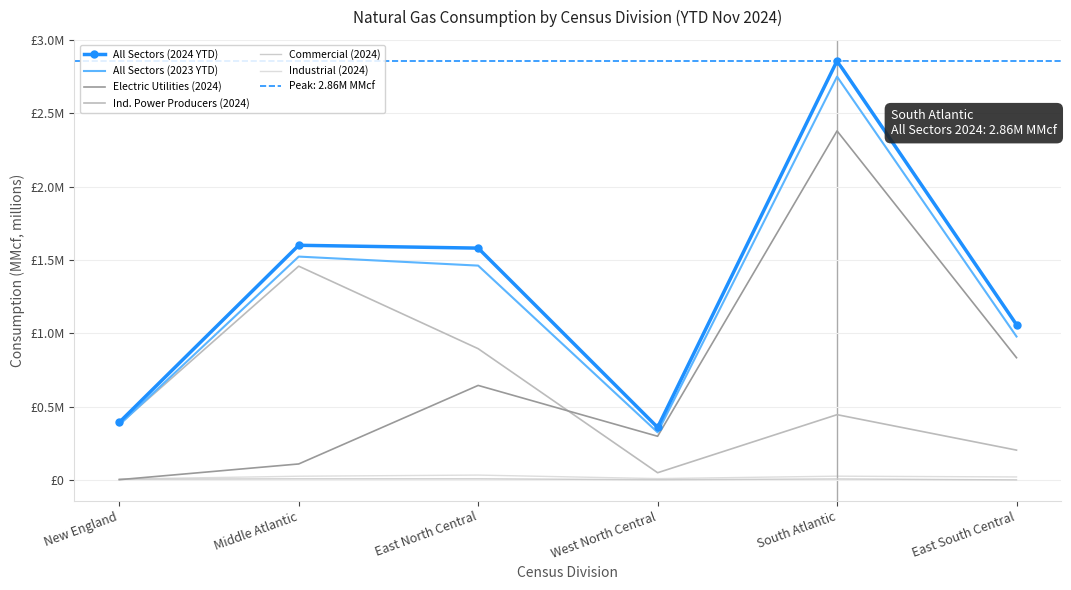

Rank the categories by Electric Utilities (2024) value from lowest to highest.

New England, Middle Atlantic, West North Central, East North Central, East South Central, South Atlantic